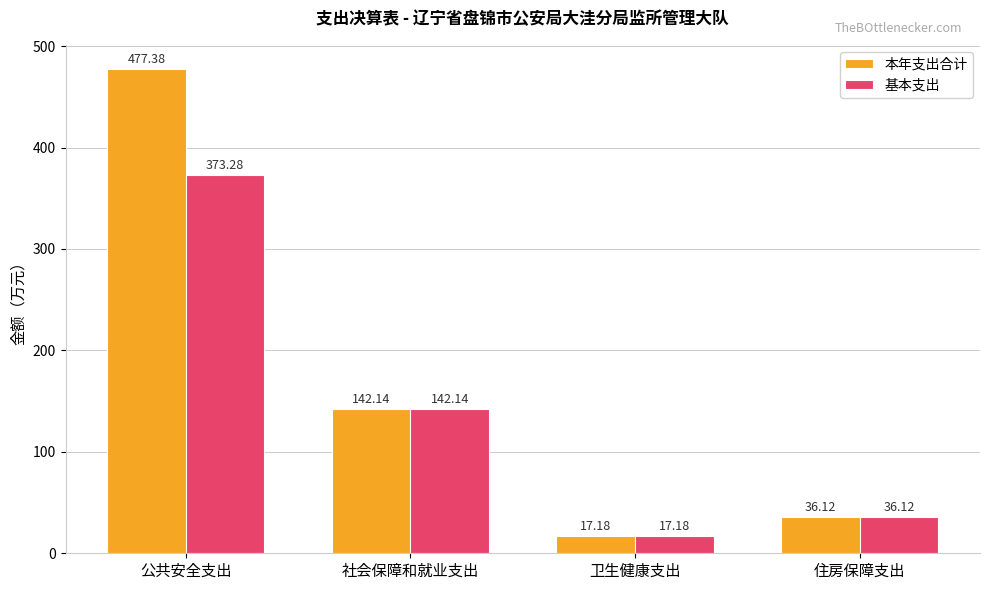

At which category is the sum across all series the highest?

公共安全支出